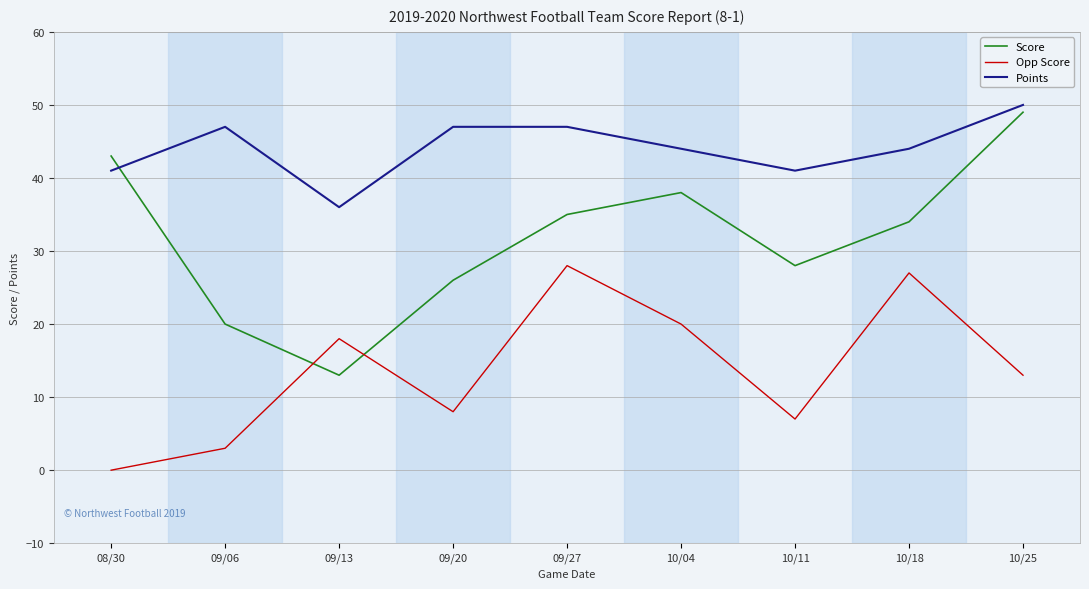

What is the sum of the Points values at 09/27 and 09/06?

94